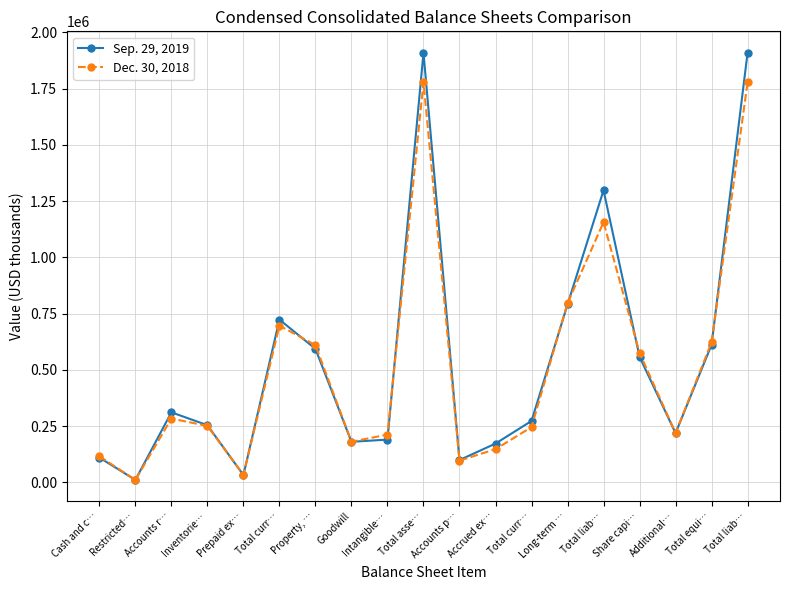

Which label corresponds to the smallest value in the chart?

Restricted…